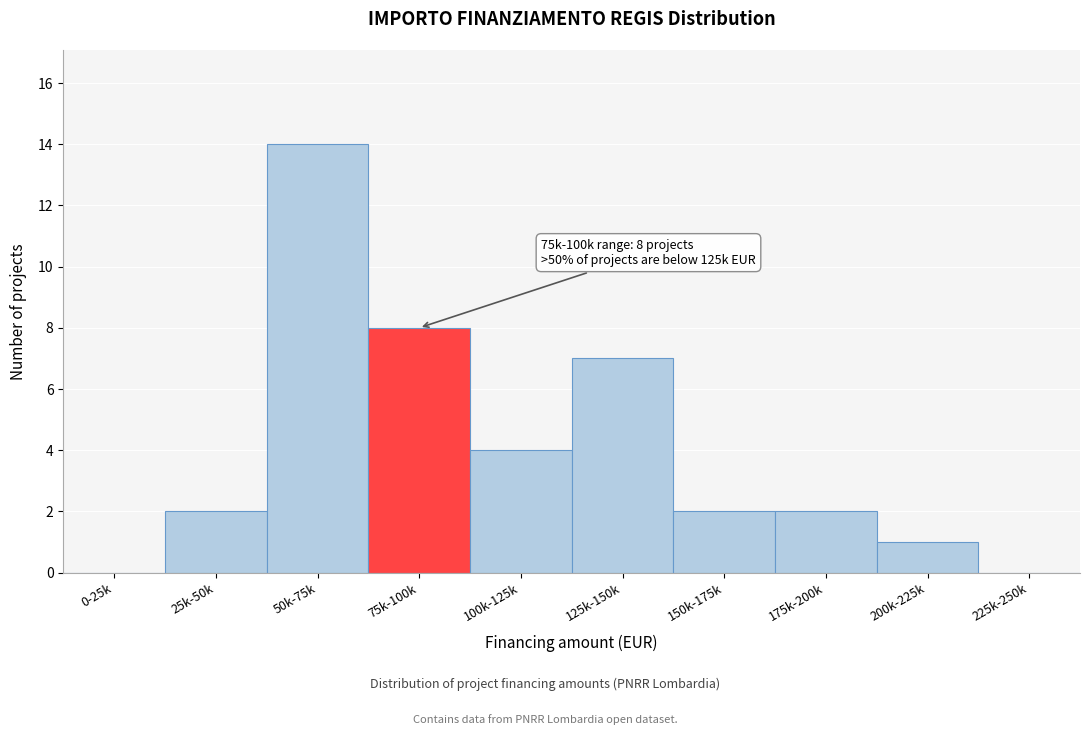

Reading left to right, extract all data points from this chart.

0-25k=0	25k-50k=2	50k-75k=14	75k-100k=8	100k-125k=4	125k-150k=7	150k-175k=2	175k-200k=2	200k-225k=1	225k-250k=0